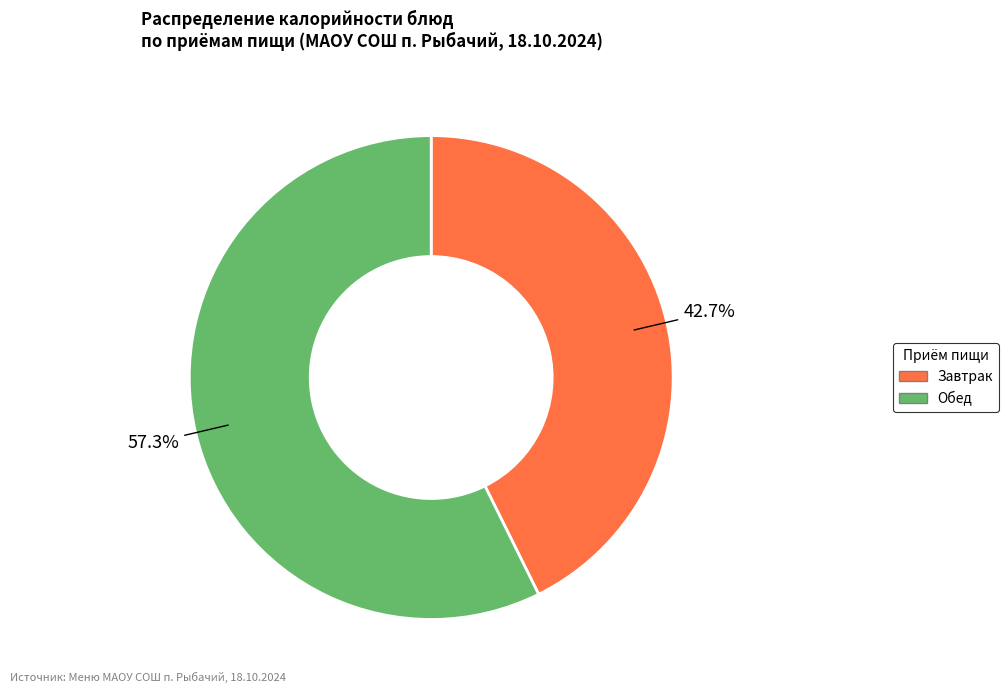

Is there a majority slice in this chart?

Yes